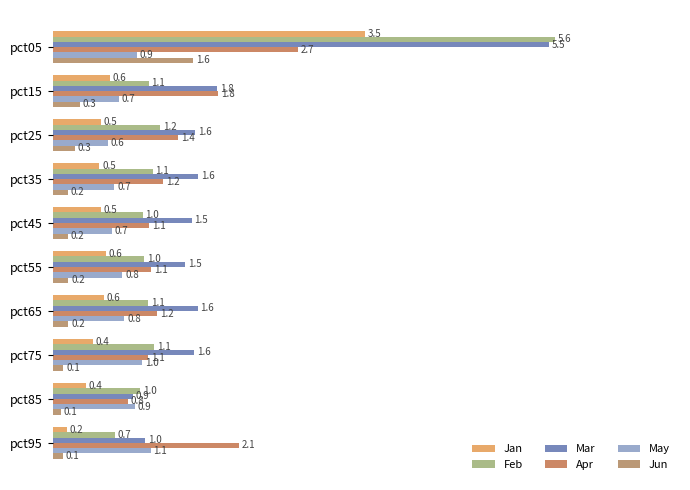

How many values in the Apr series exceed 1?

9